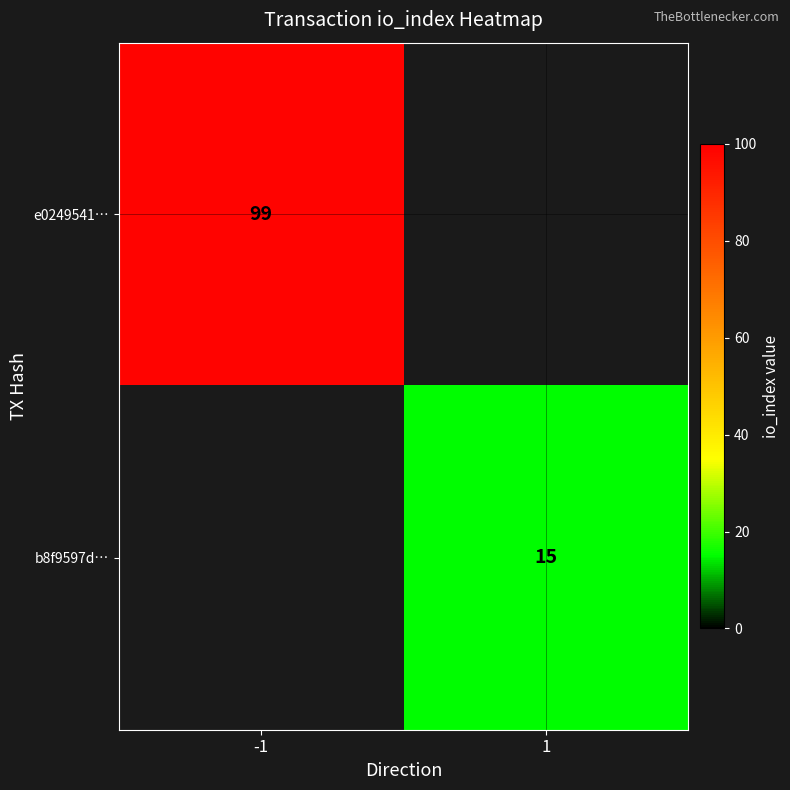

What is the greatest value displayed?

99.0